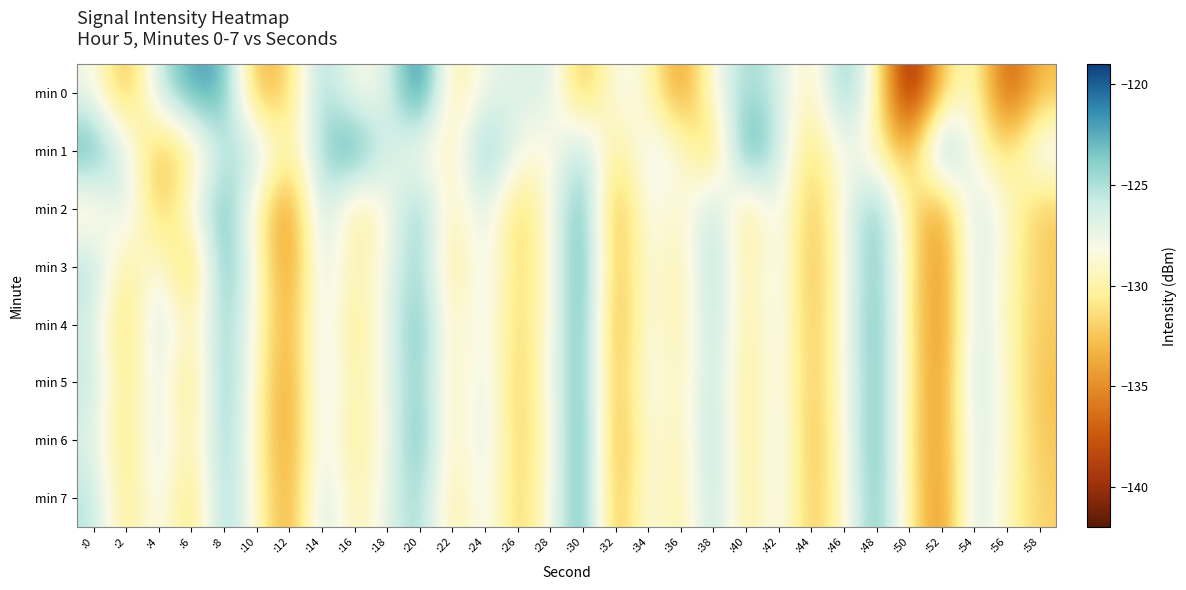

What is the spread (max minus min) of values at :12?

4.8